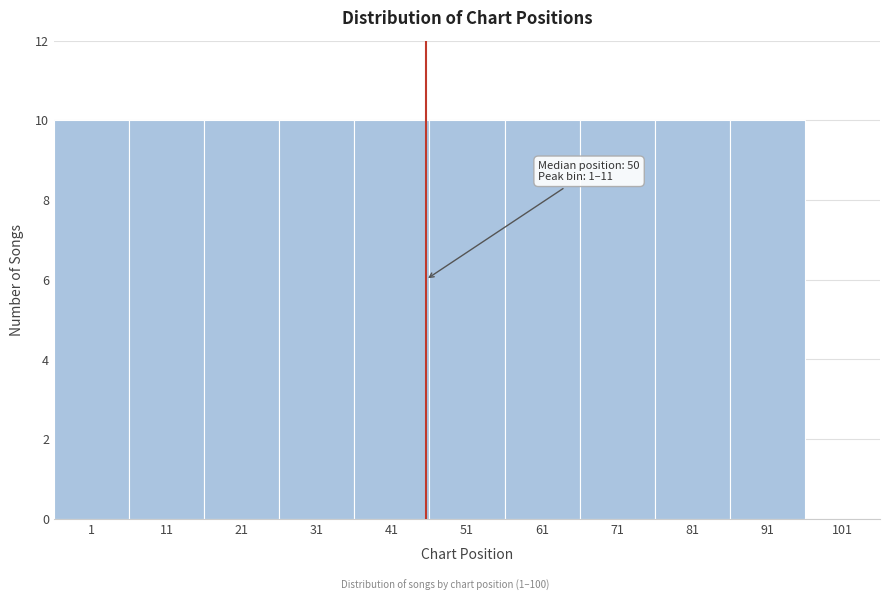

Reading right to left, what are all the values shown in this chart?

101=0	91=10	81=10	71=10	61=10	51=10	41=10	31=10	21=10	11=10	1=10